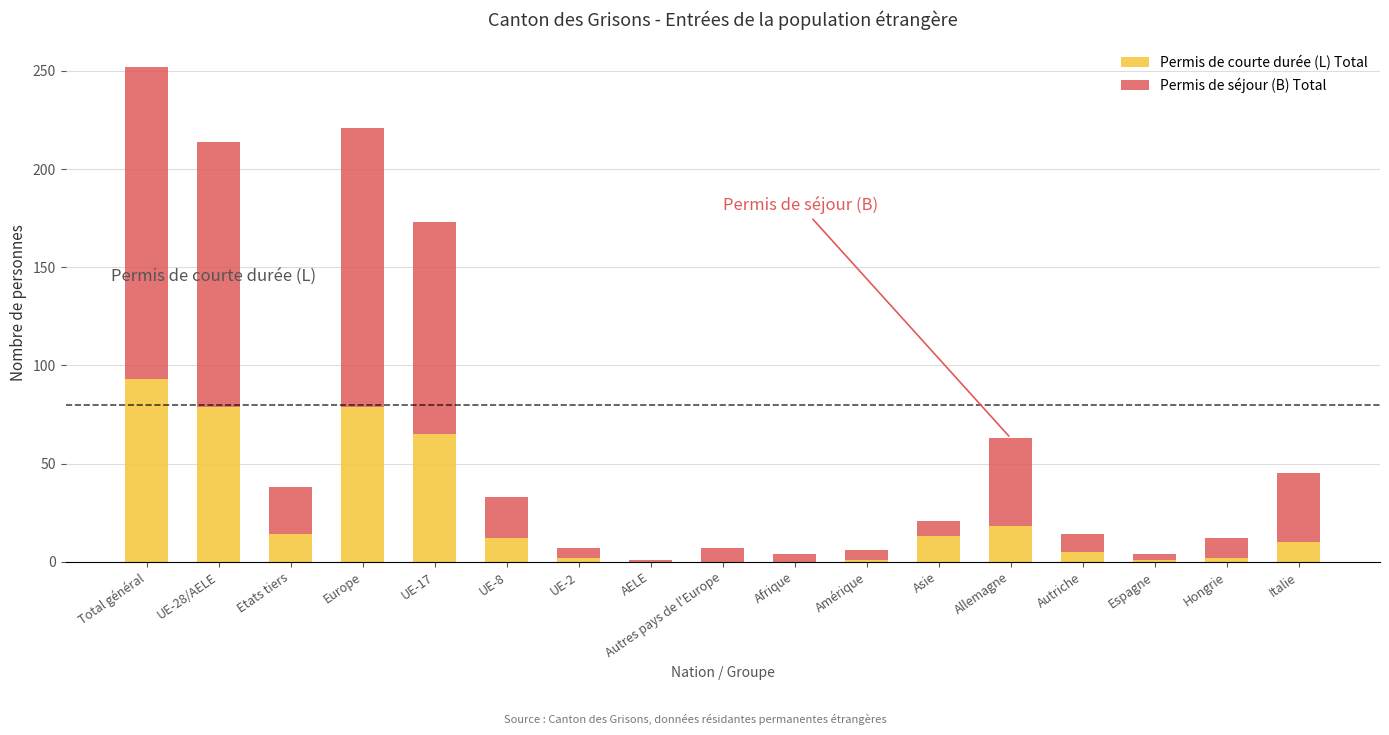

Which category has the highest value in the Permis de courte durée (L) Total series?

Total général